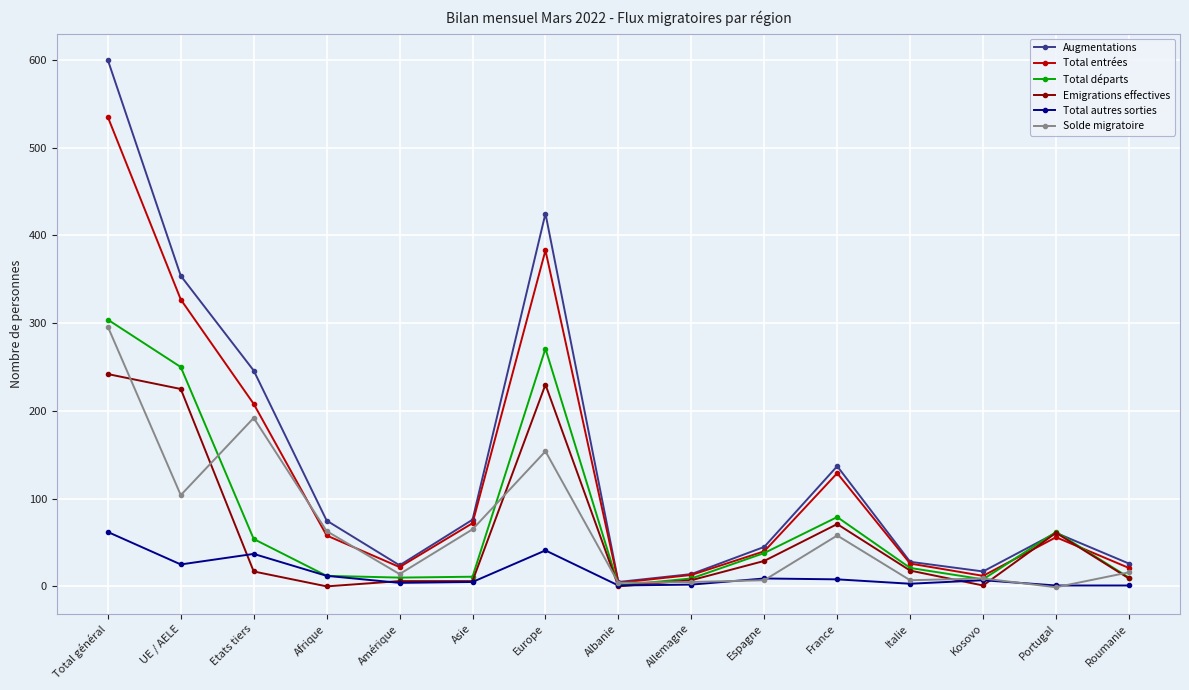

What is the average value of the Solde migratoire series?

66